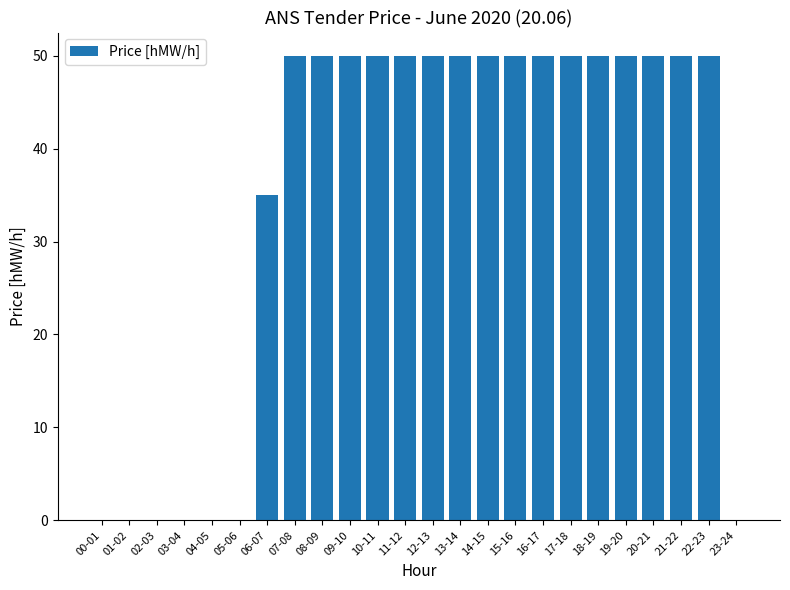

How many series are shown in this chart?

1